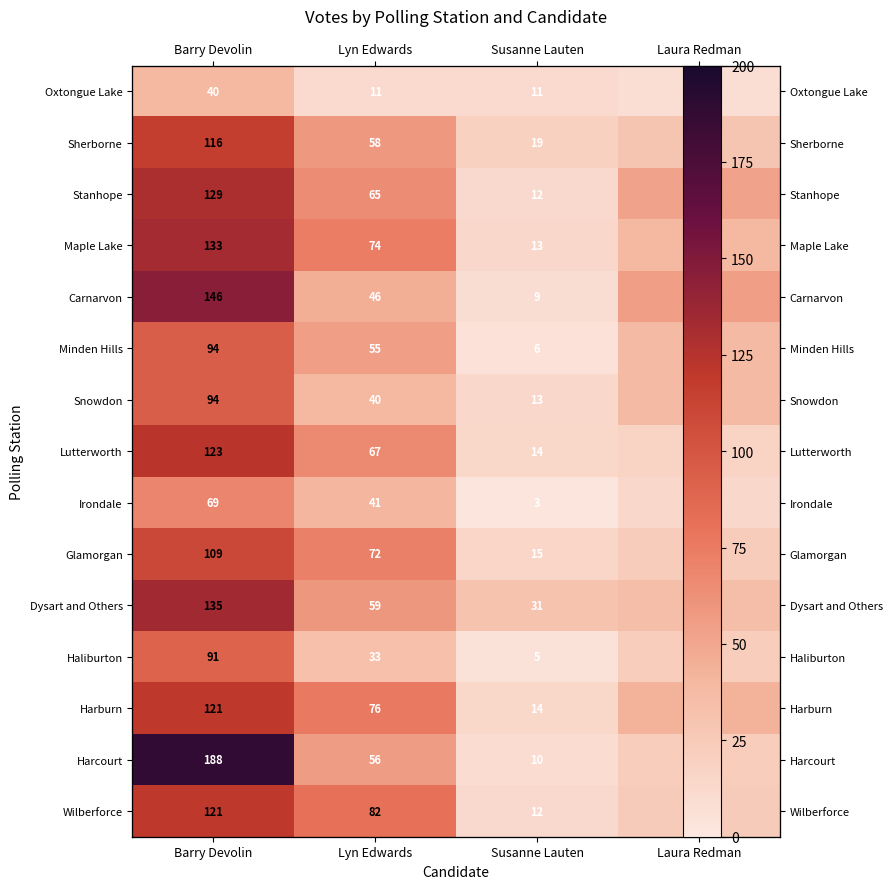

Rank the series at Laura Redman from lowest to highest value.

Oxtongue Lake, Irondale, Lutterworth, Haliburton, Harcourt, Glamorgan, Wilberforce, Sherborne, Dysart and Others, Minden Hills, Snowdon, Maple Lake, Harburn, Stanhope, Carnarvon